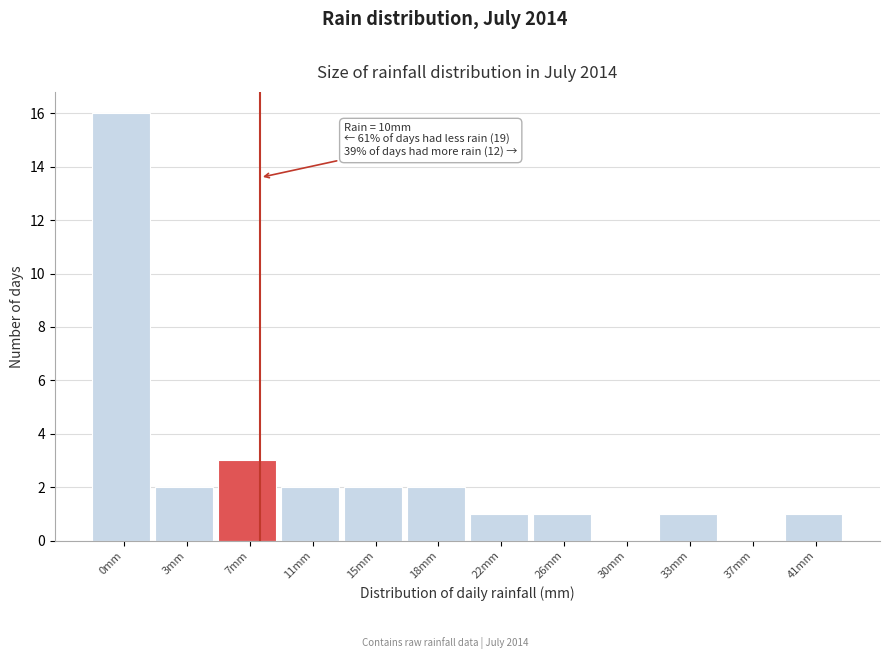

Reading left to right, list all the values displayed in this chart.

0mm=16	3mm=2	7mm=3	11mm=2	15mm=2	18mm=2	22mm=1	26mm=1	30mm=0	33mm=1	37mm=0	41mm=1